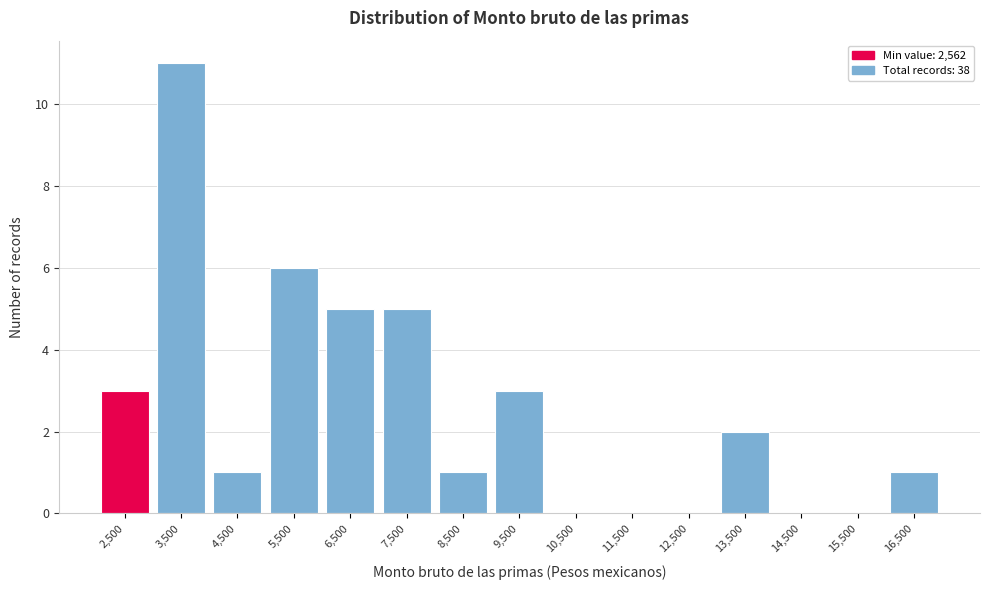

Which range on the x-axis has the tallest bar?

3000 to 4000